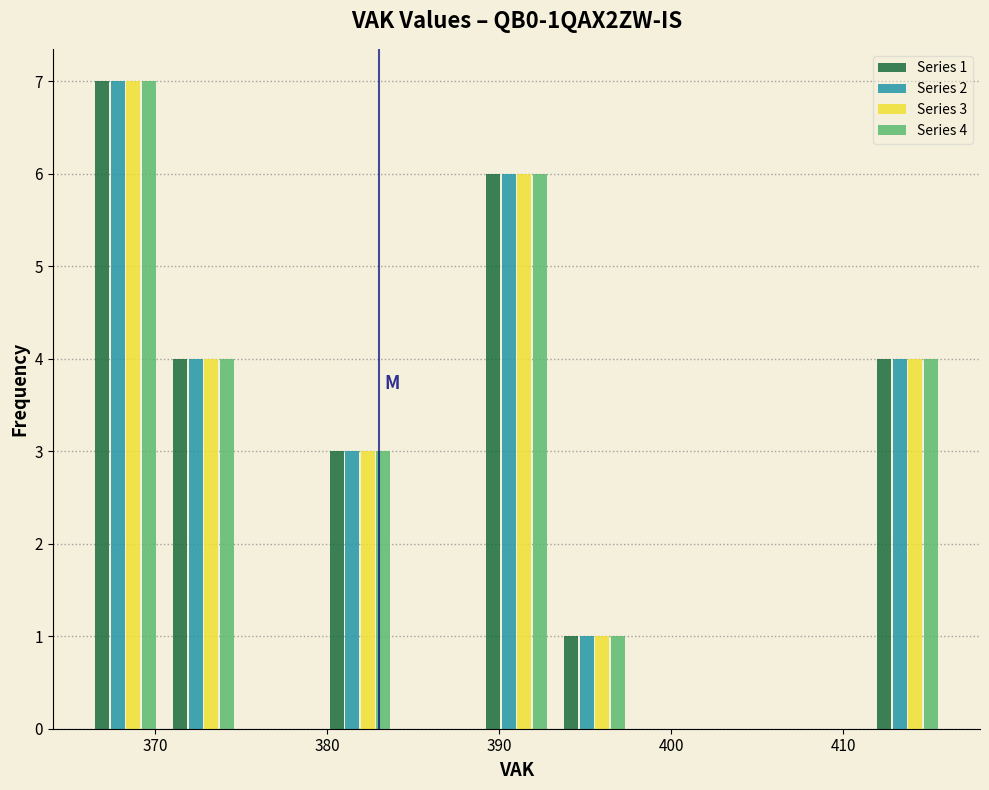

In the Series 3 series, which range on the x-axis has the tallest bar?

366 to 371